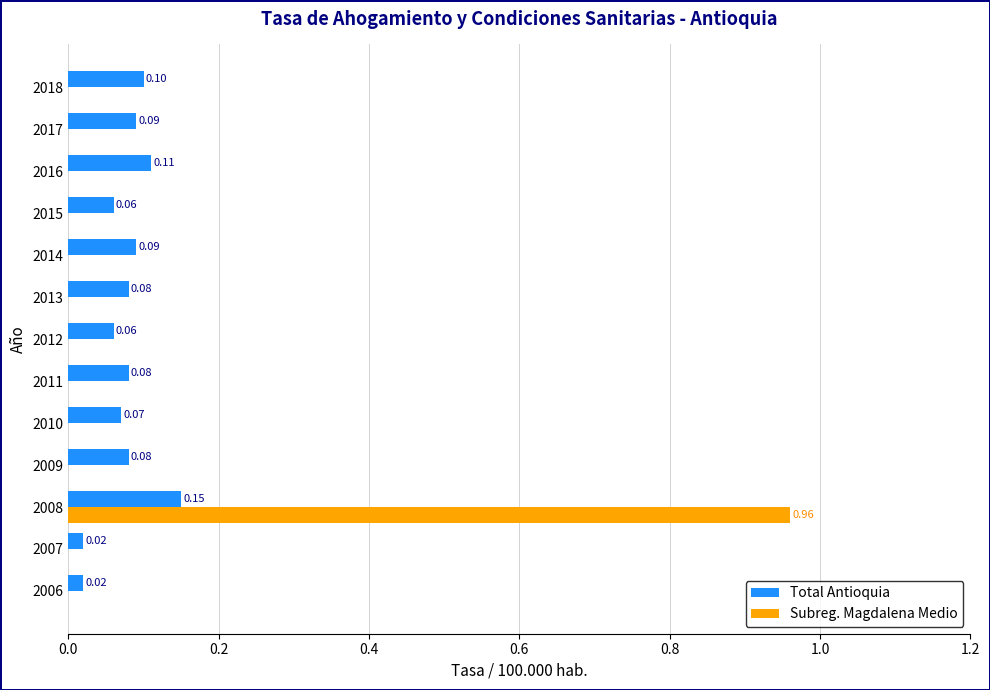

Is the value of Total Antioquia at 2015 greater than the value of Subreg. Magdalena Medio at 2009?

Yes